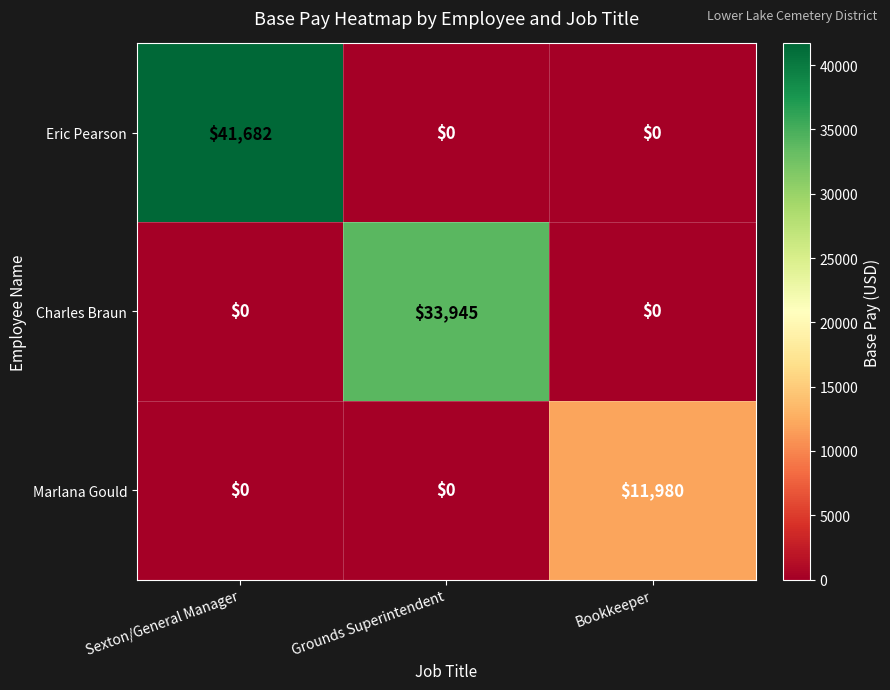

List the series in order of their overall mean, lowest first.

Marlana Gould, Charles Braun, Eric Pearson